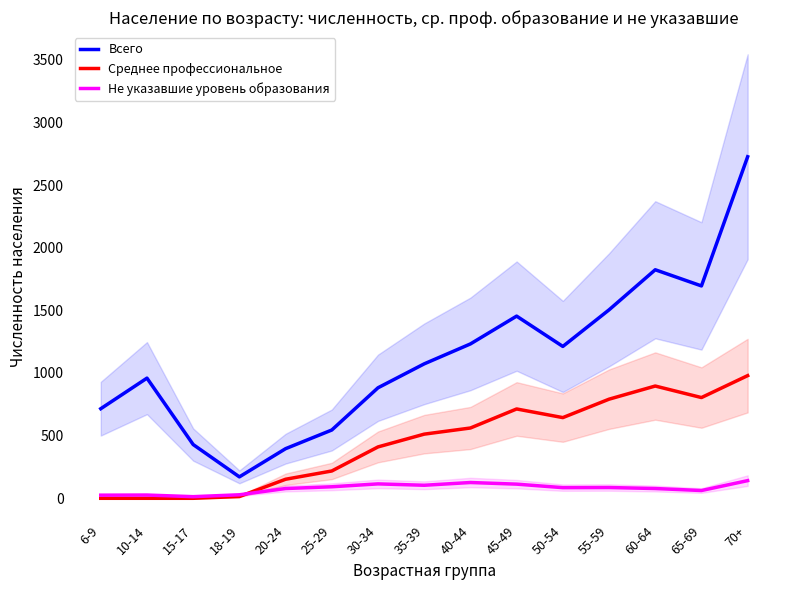

True or false: Среднее профессиональное has a value of 1078 at 65-69.

False